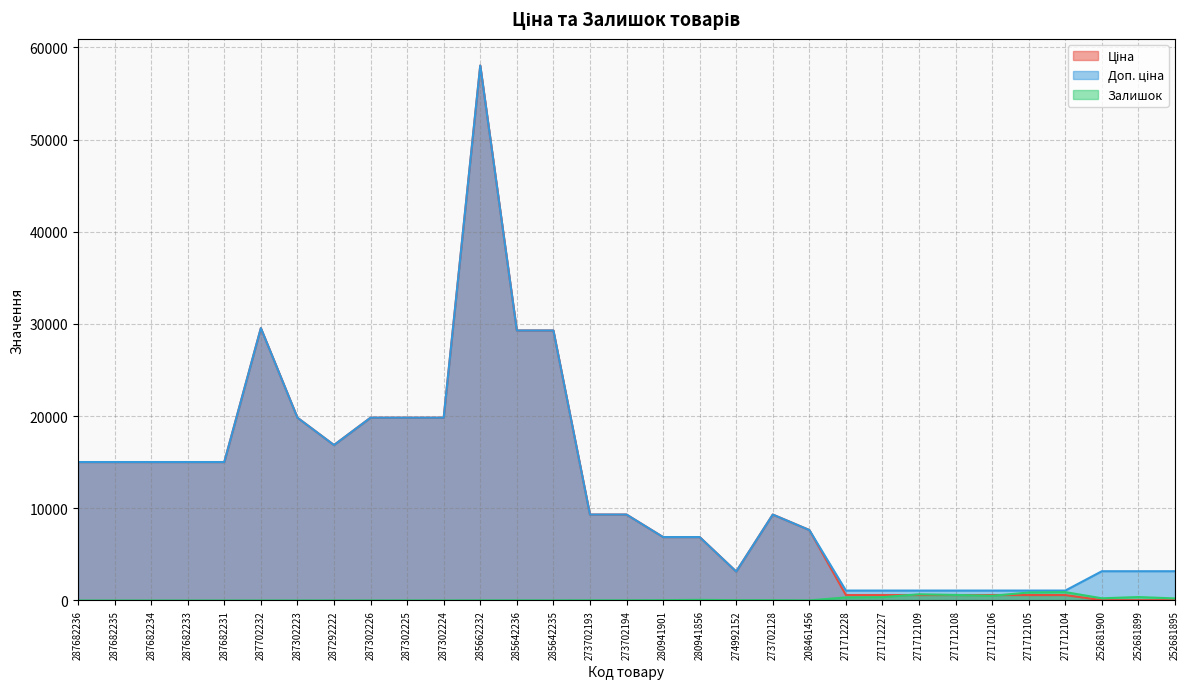

How many data points in Доп. ціна are less than 9321?

14